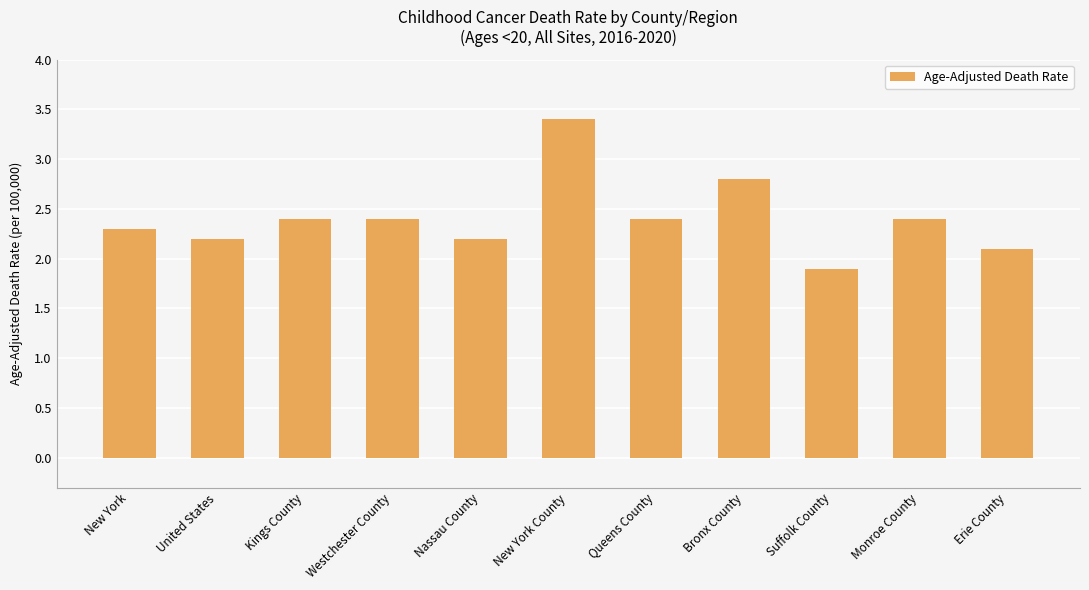

Where does the data first go above 2?

New York